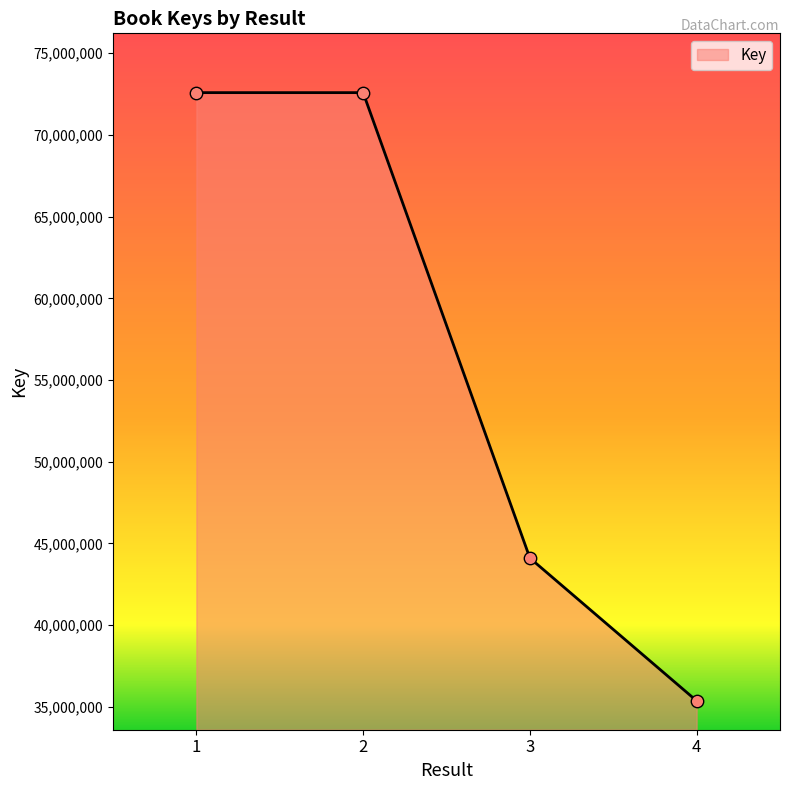

What is the change in value from 2 to 3?

-28486222